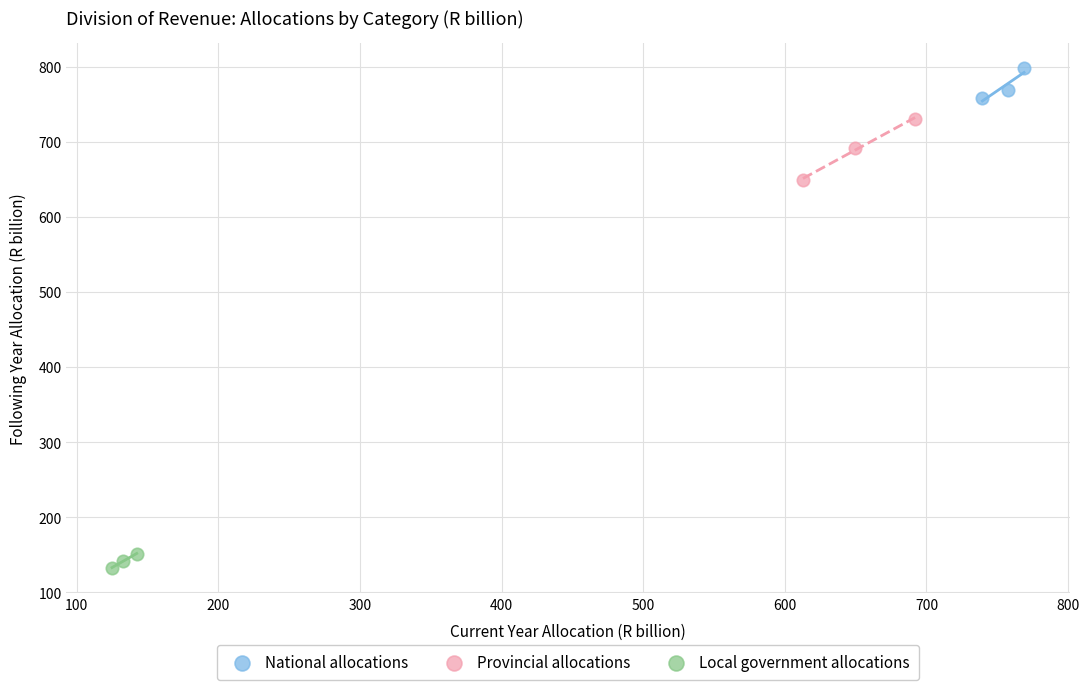

Which series has the widest spread of Y values?

Provincial allocations